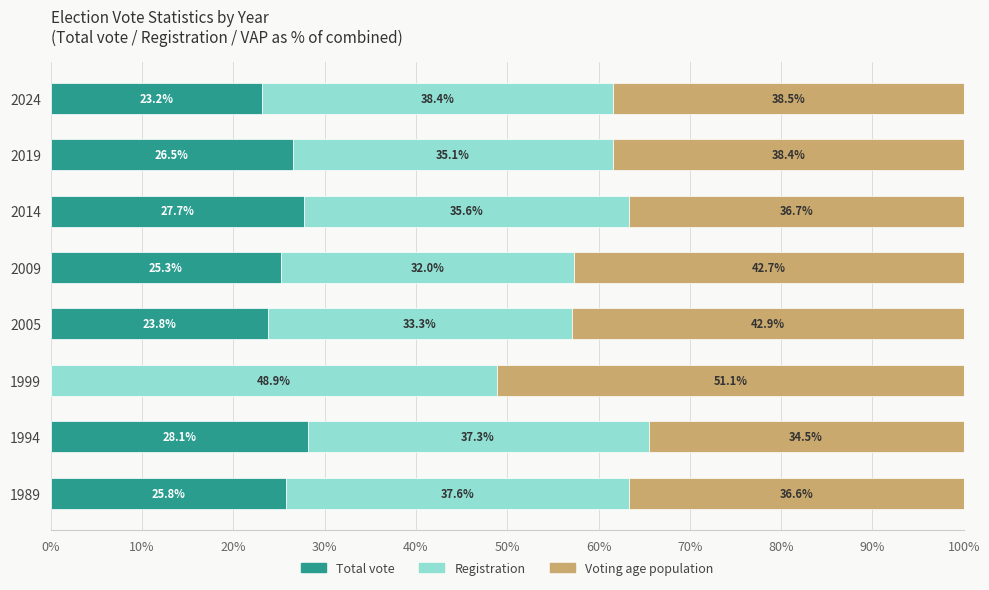

What is the maximum value for Total vote?

28.1